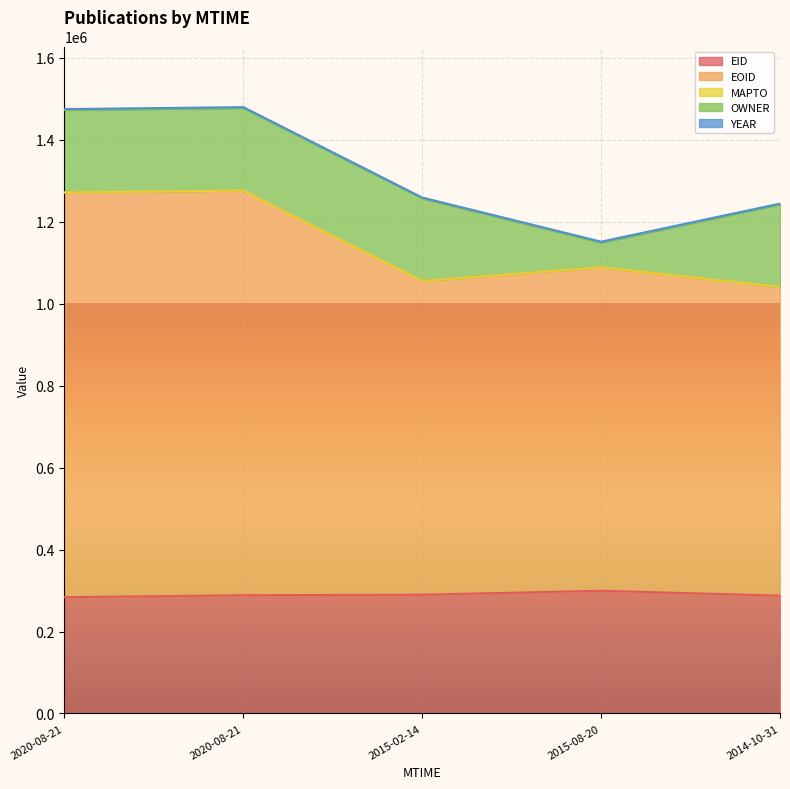

How many interior local valleys does the OWNER series have?

1